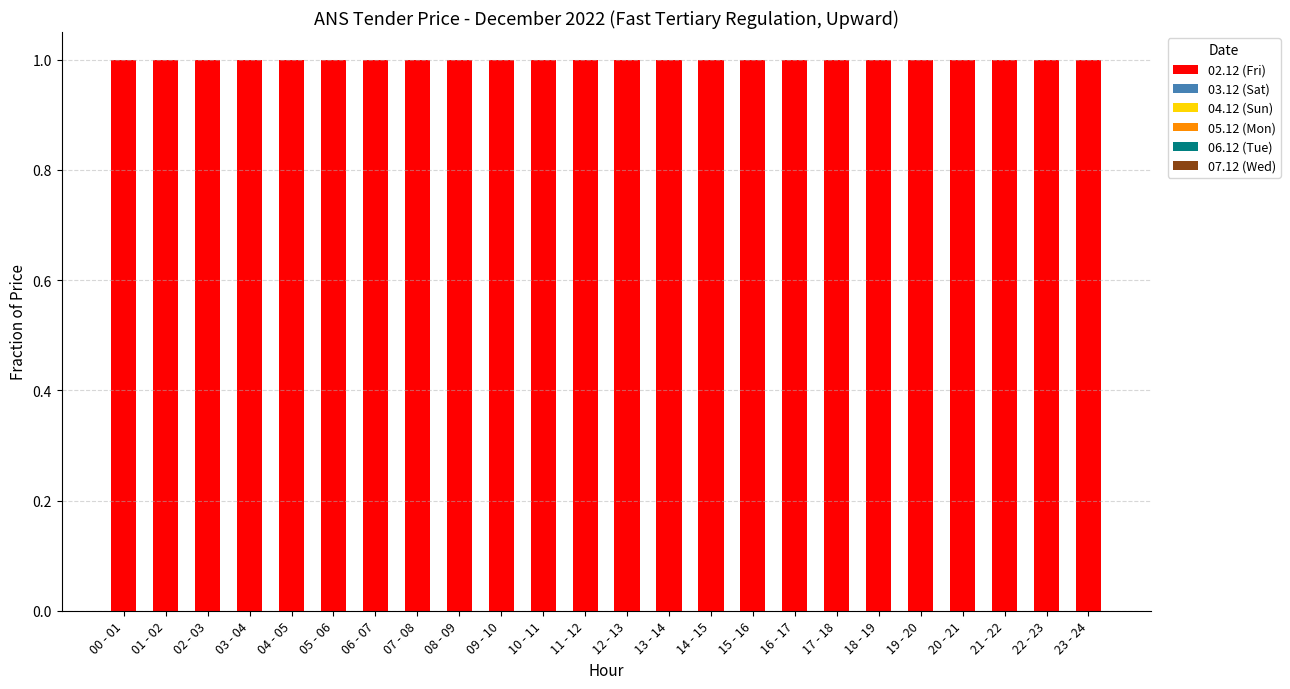

Reading left to right, transcribe all the data shown in this chart.

02.12 (Fri): 00 - 01=1	01 - 02=1	02 - 03=1	03 - 04=1	04 - 05=1	05 - 06=1	06 - 07=1	07 - 08=1	08 - 09=1	09 - 10=1	10 - 11=1	11 - 12=1	12 - 13=1	13 - 14=1	14 - 15=1	15 - 16=1	16 - 17=1	17 - 18=1	18 - 19=1	19 - 20=1	20 - 21=1	21 - 22=1	22 - 23=1	23 - 24=1
03.12 (Sat): 00 - 01=0	01 - 02=0	02 - 03=0	03 - 04=0	04 - 05=0	05 - 06=0	06 - 07=0	07 - 08=0	08 - 09=0	09 - 10=0	10 - 11=0	11 - 12=0	12 - 13=0	13 - 14=0	14 - 15=0	15 - 16=0	16 - 17=0	17 - 18=0	18 - 19=0	19 - 20=0	20 - 21=0	21 - 22=0	22 - 23=0	23 - 24=0
04.12 (Sun): 00 - 01=0	01 - 02=0	02 - 03=0	03 - 04=0	04 - 05=0	05 - 06=0	06 - 07=0	07 - 08=0	08 - 09=0	09 - 10=0	10 - 11=0	11 - 12=0	12 - 13=0	13 - 14=0	14 - 15=0	15 - 16=0	16 - 17=0	17 - 18=0	18 - 19=0	19 - 20=0	20 - 21=0	21 - 22=0	22 - 23=0	23 - 24=0
05.12 (Mon): 00 - 01=0	01 - 02=0	02 - 03=0	03 - 04=0	04 - 05=0	05 - 06=0	06 - 07=0	07 - 08=0	08 - 09=0	09 - 10=0	10 - 11=0	11 - 12=0	12 - 13=0	13 - 14=0	14 - 15=0	15 - 16=0	16 - 17=0	17 - 18=0	18 - 19=0	19 - 20=0	20 - 21=0	21 - 22=0	22 - 23=0	23 - 24=0
06.12 (Tue): 00 - 01=0	01 - 02=0	02 - 03=0	03 - 04=0	04 - 05=0	05 - 06=0	06 - 07=0	07 - 08=0	08 - 09=0	09 - 10=0	10 - 11=0	11 - 12=0	12 - 13=0	13 - 14=0	14 - 15=0	15 - 16=0	16 - 17=0	17 - 18=0	18 - 19=0	19 - 20=0	20 - 21=0	21 - 22=0	22 - 23=0	23 - 24=0
07.12 (Wed): 00 - 01=0	01 - 02=0	02 - 03=0	03 - 04=0	04 - 05=0	05 - 06=0	06 - 07=0	07 - 08=0	08 - 09=0	09 - 10=0	10 - 11=0	11 - 12=0	12 - 13=0	13 - 14=0	14 - 15=0	15 - 16=0	16 - 17=0	17 - 18=0	18 - 19=0	19 - 20=0	20 - 21=0	21 - 22=0	22 - 23=0	23 - 24=0